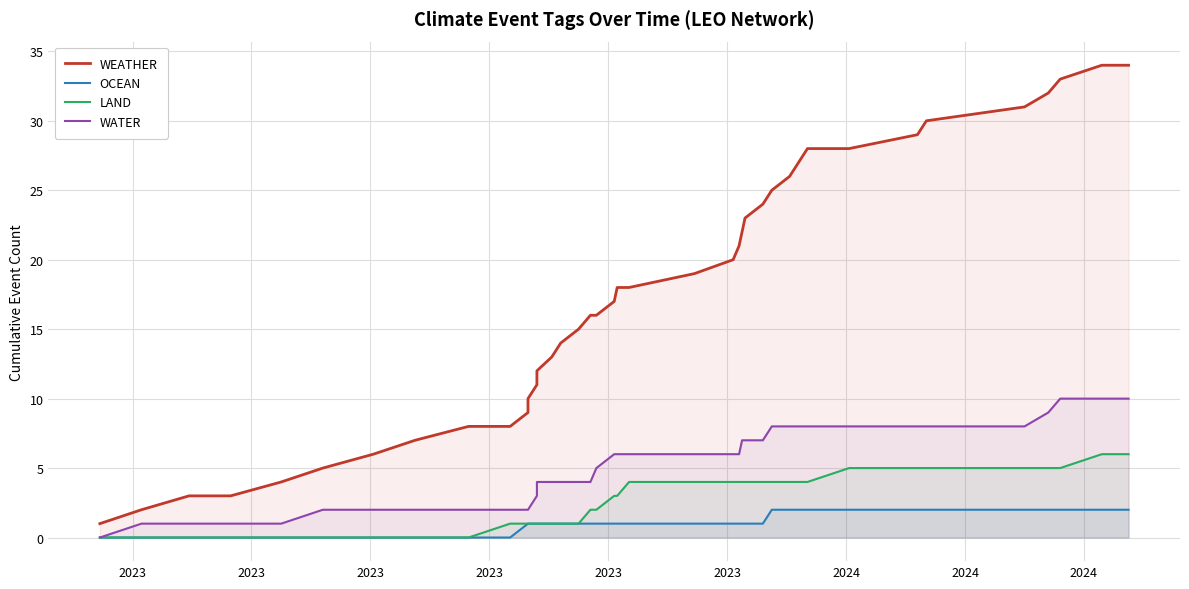

How many data points in LAND are above 3?

19